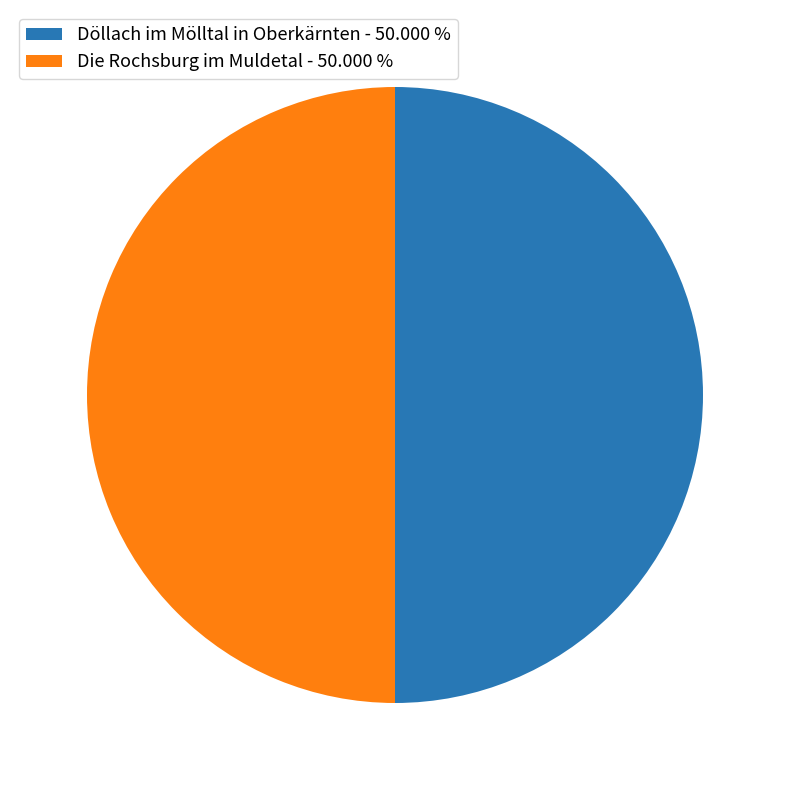

What is the ratio of the value at Döllach im Mölltal in Oberkärnten - 50.000 % to the value at Die Rochsburg im Muldetal - 50.000 %?

1.0